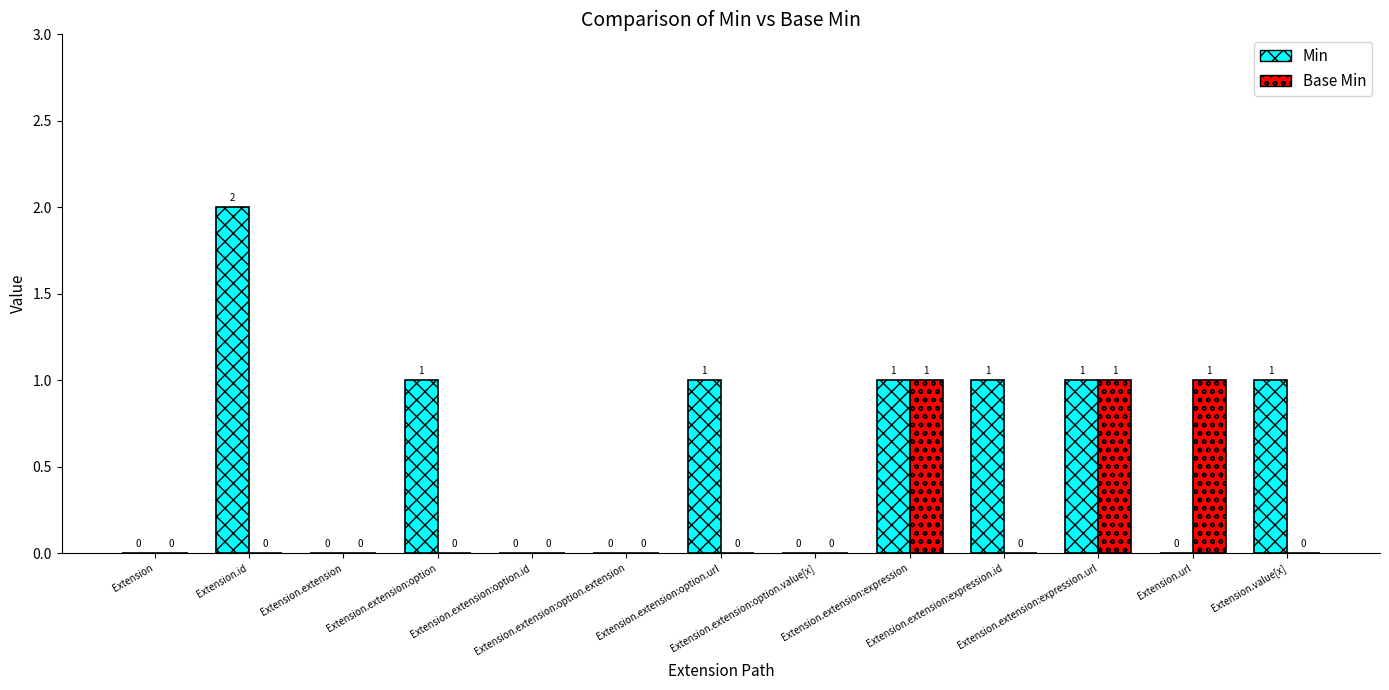

Which series has the largest total across all categories?

Min